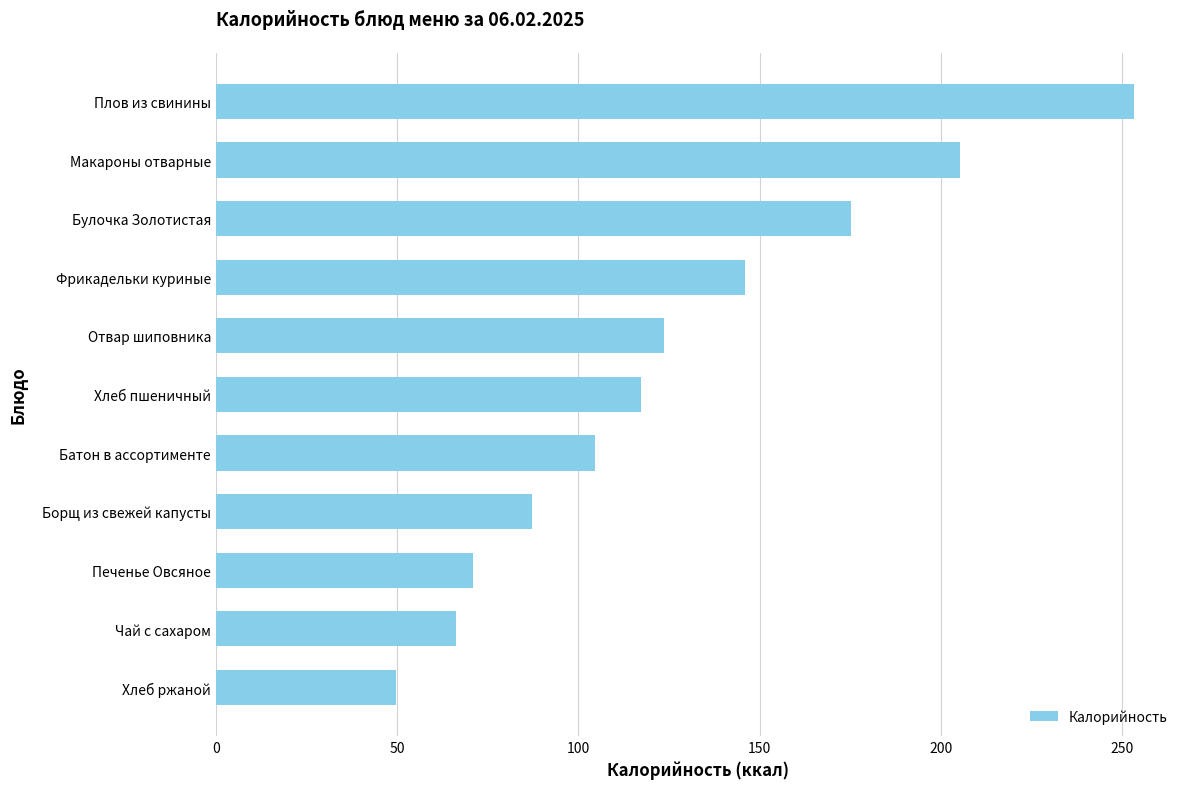

The value at Чай с сахаром is 66.2. True or false?

True